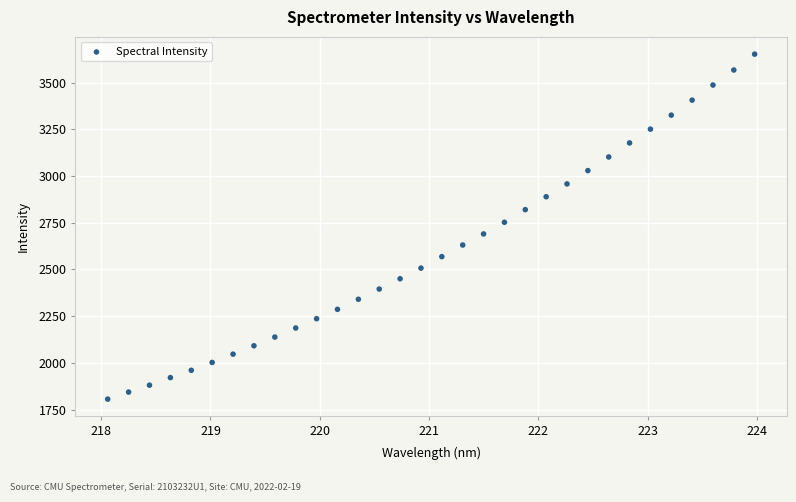

What is the range of Y values (max minus min)?

1845.4